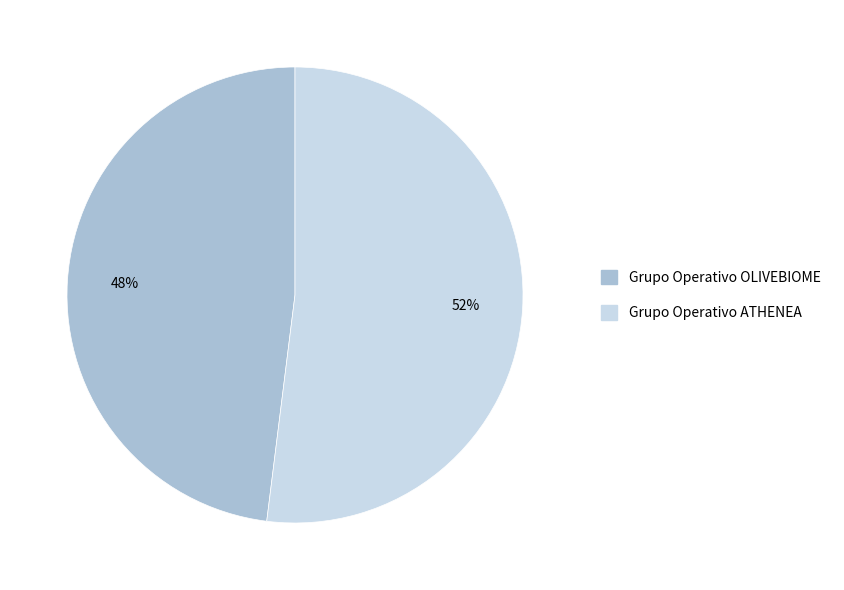

Is it true that Grupo Operativo OLIVEBIOME is 62% of the pie?

False